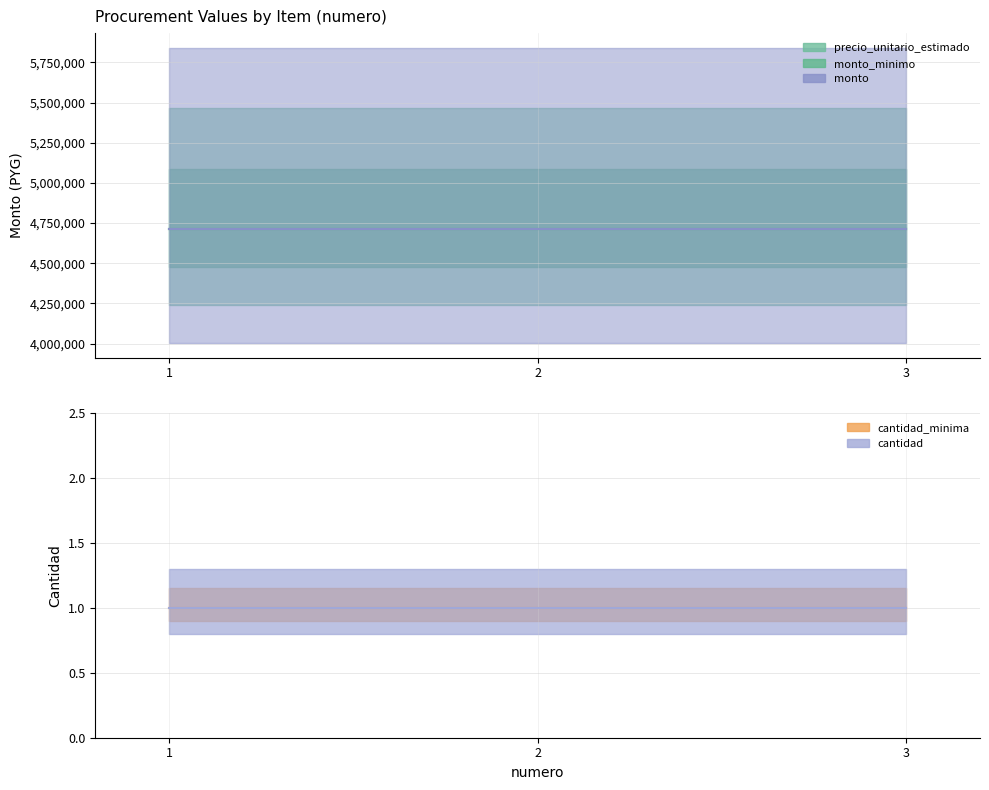

The precio_unitario_estimado series shows 4710426 at 1. True or false?

True